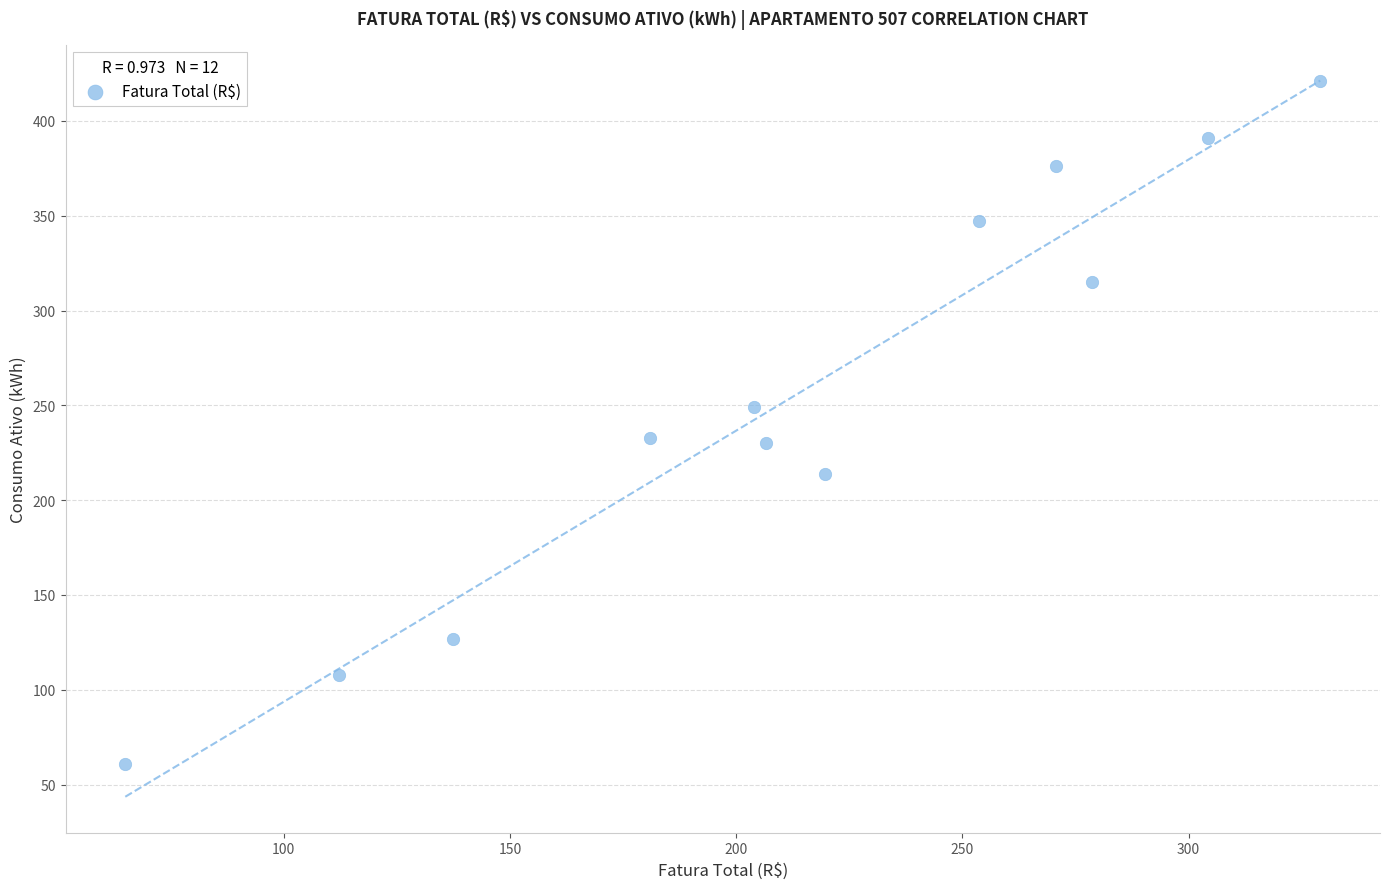

What is the average Y value?

256